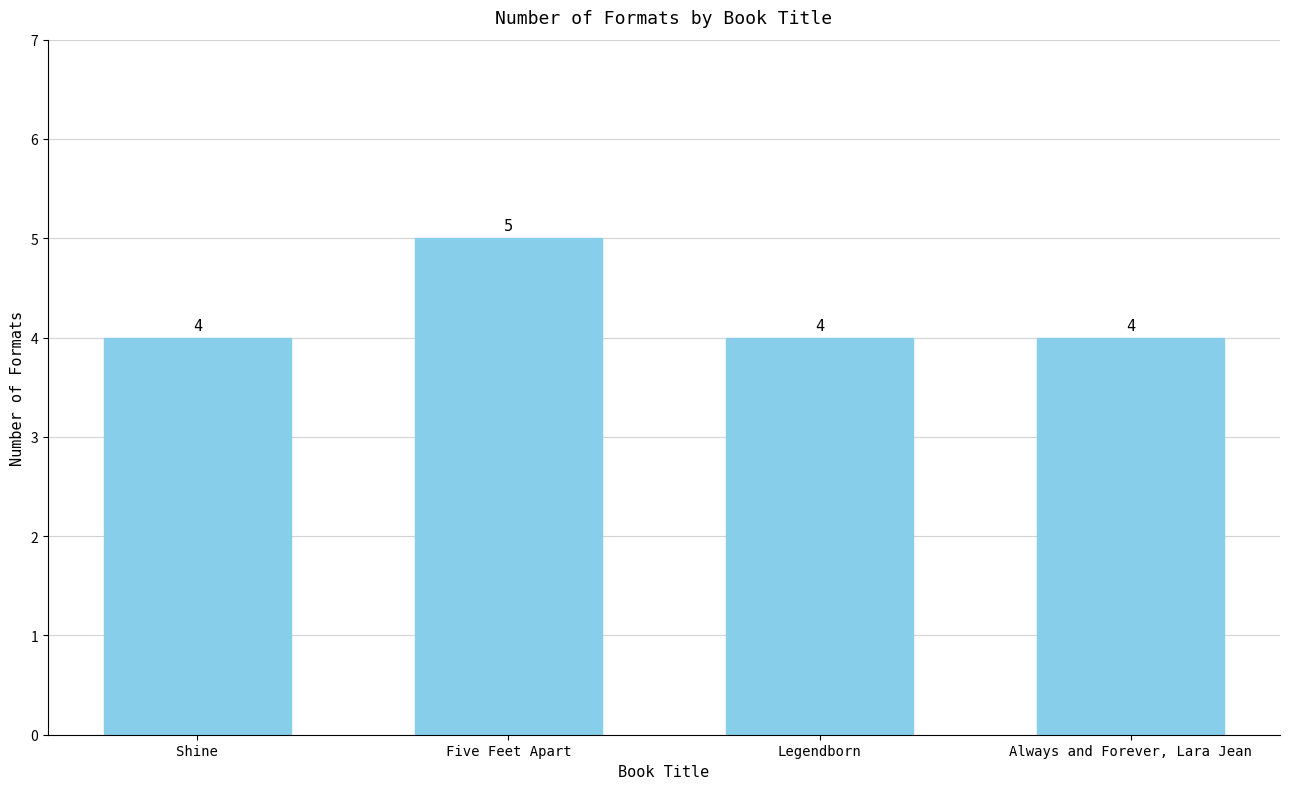

Is it true that the value at Legendborn is 4?

True